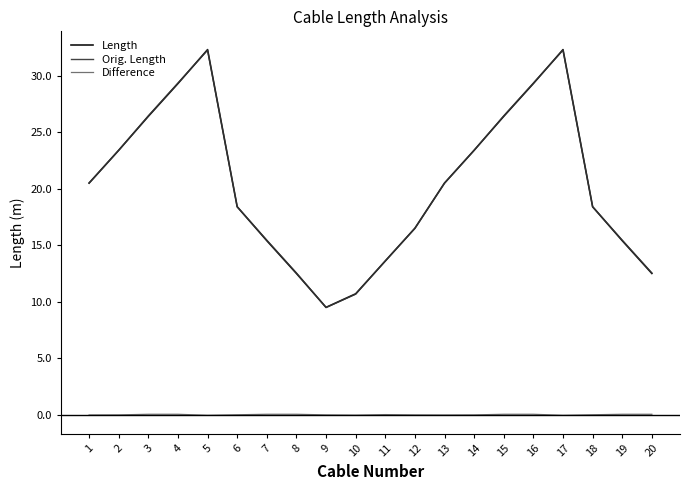

True or false: Difference and Length intersect in this chart.

False